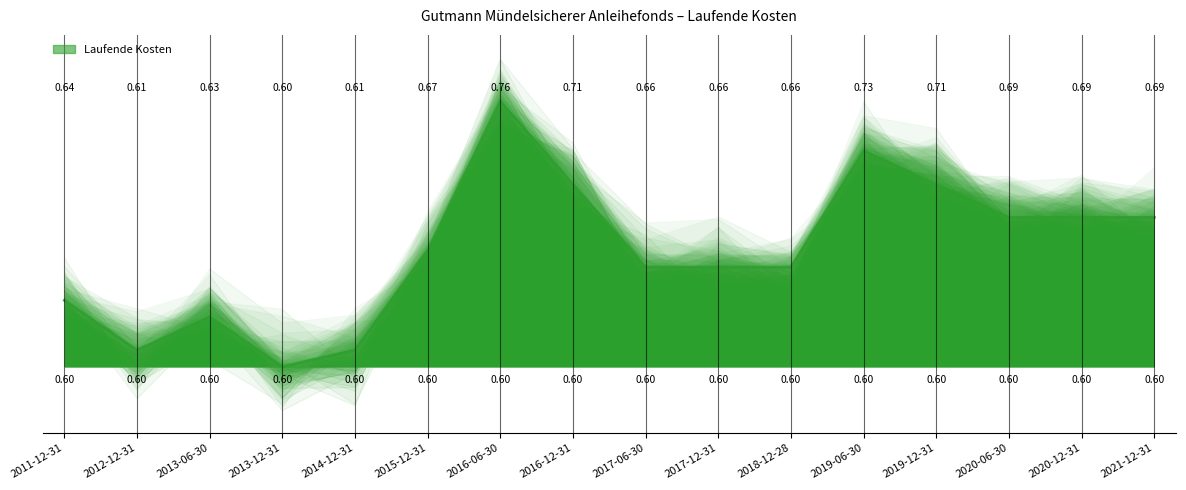

Rank the categories by value from lowest to highest.

2013-12-31, 2012-12-31, 2014-12-31, 2013-06-30, 2011-12-31, 2017-06-30, 2017-12-31, 2018-12-28, 2015-12-31, 2020-06-30, 2020-12-31, 2021-12-31, 2016-12-31, 2019-12-31, 2019-06-30, 2016-06-30